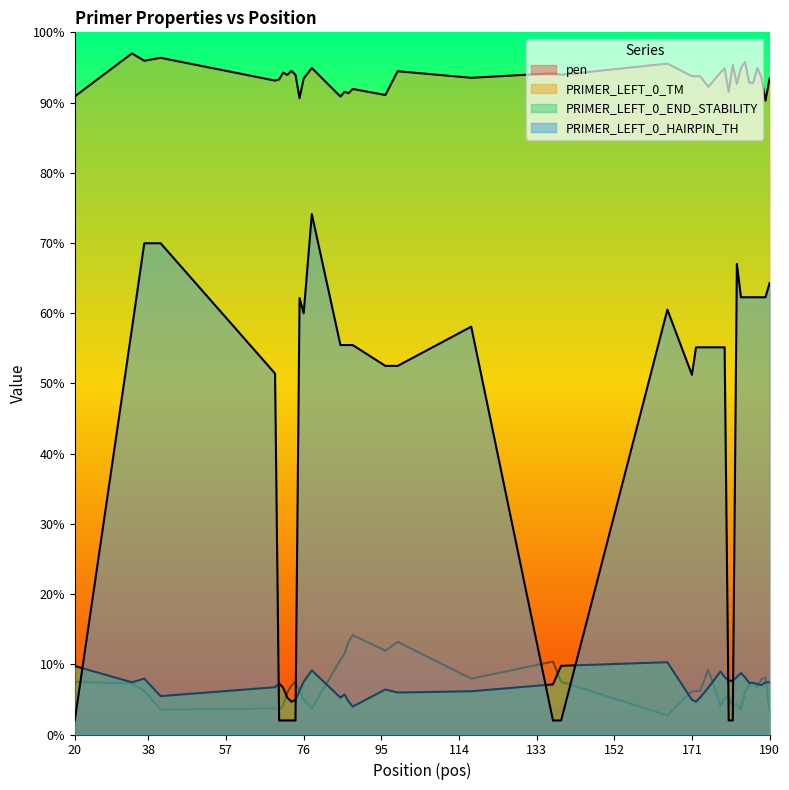

The value of PRIMER_LEFT_0_TM at 86 is 35.0. True or false?

False